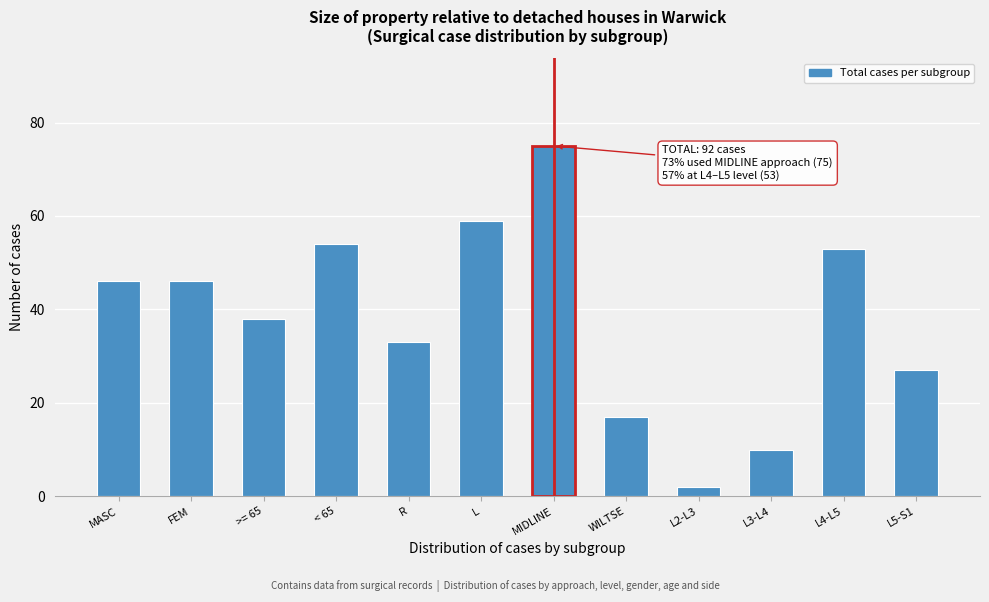

Reading left to right, what are all the values shown in this chart?

MASC=46	FEM=46	>= 65=38	< 65=54	R=33	L=59	MIDLINE=75	WILTSE=17	L2-L3=2	L3-L4=10	L4-L5=53	L5-S1=27